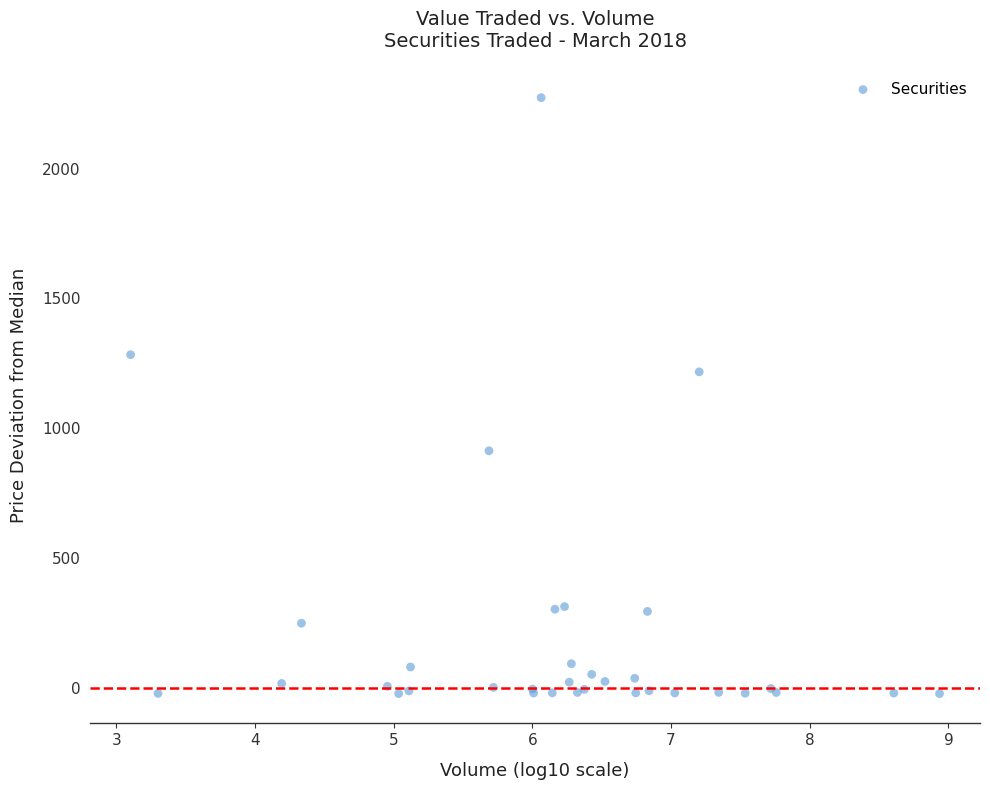

What Y value in the scatter plot is closest to 1125?

1217.1